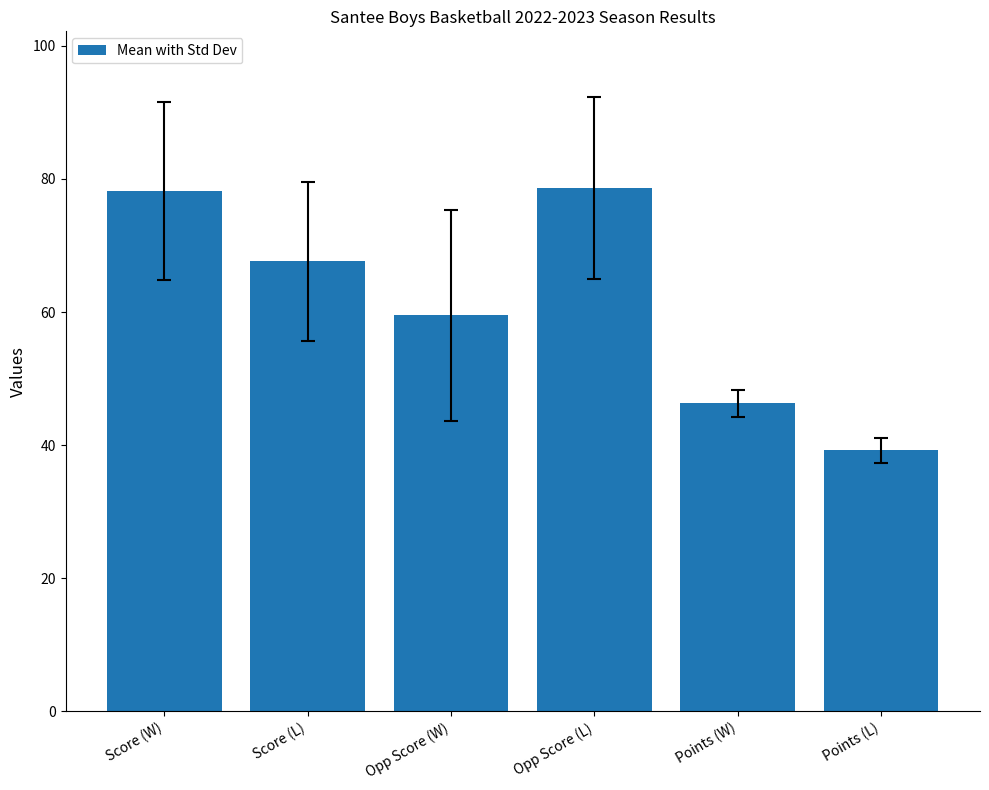

Reading right to left, extract all data points from this chart.

Points (L)=39.2	Points (W)=46.3	Opp Score (L)=78.6	Opp Score (W)=59.5	Score (L)=67.6	Score (W)=78.1